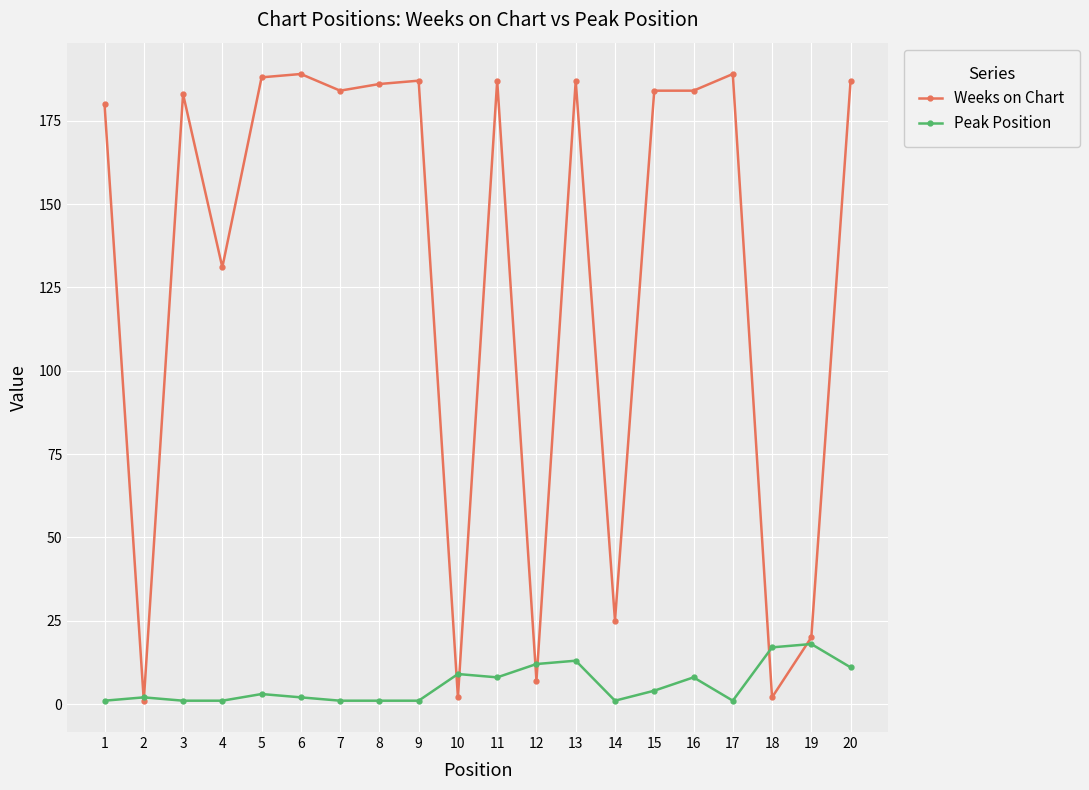

Count the number of data series in this chart.

2